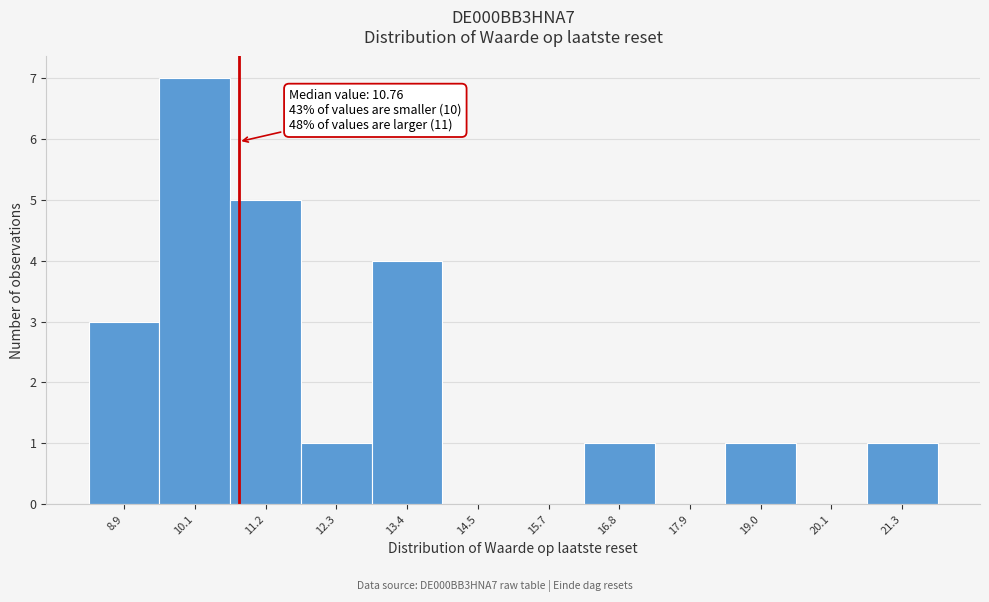

Over which range of the x-axis is the bar tallest?

9.6 to 10.6